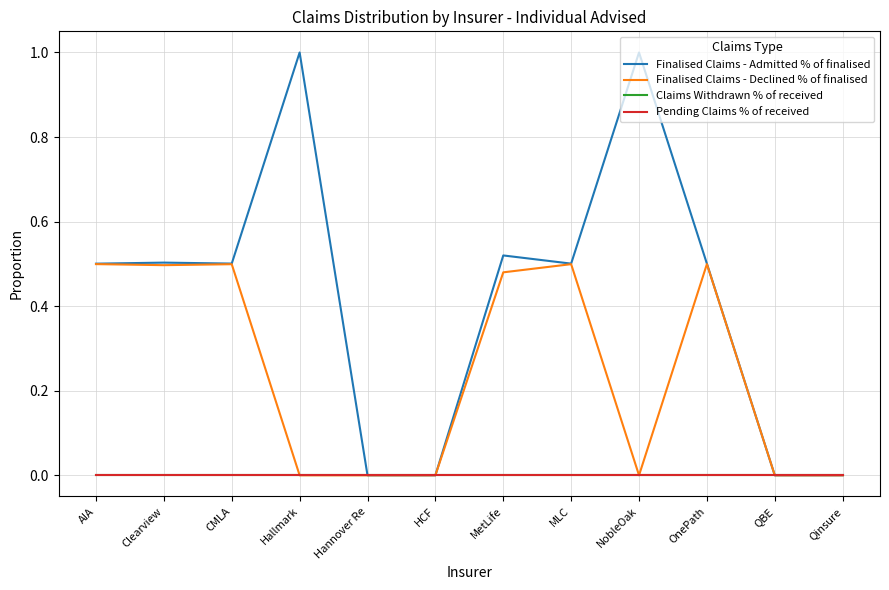

At which label does Pending Claims % of received reach its peak?

AIA